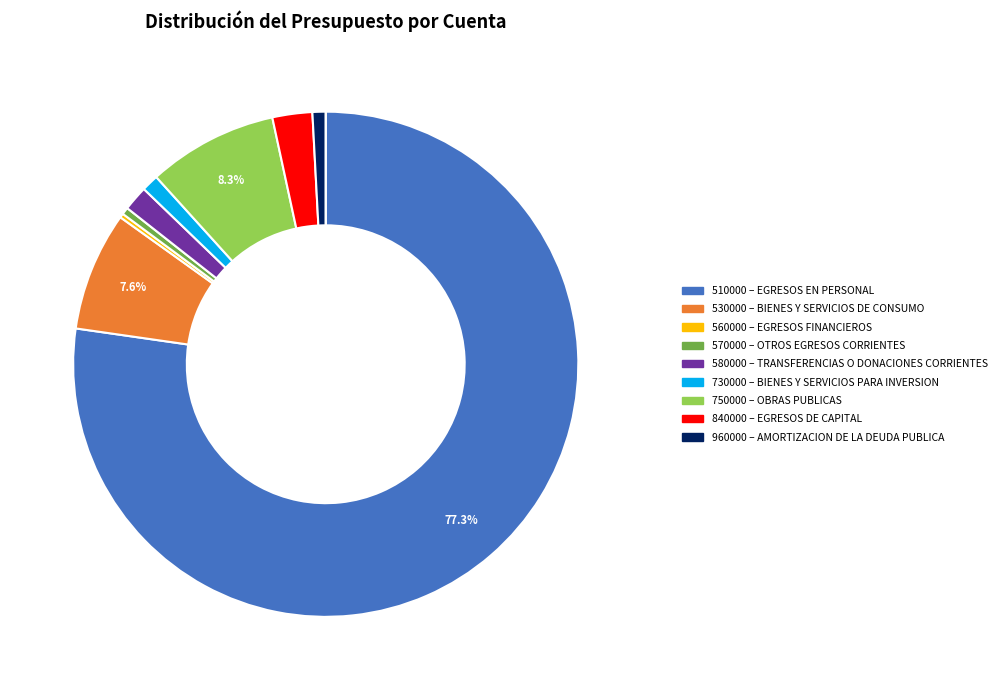

Count the number of slices in the pie.

10